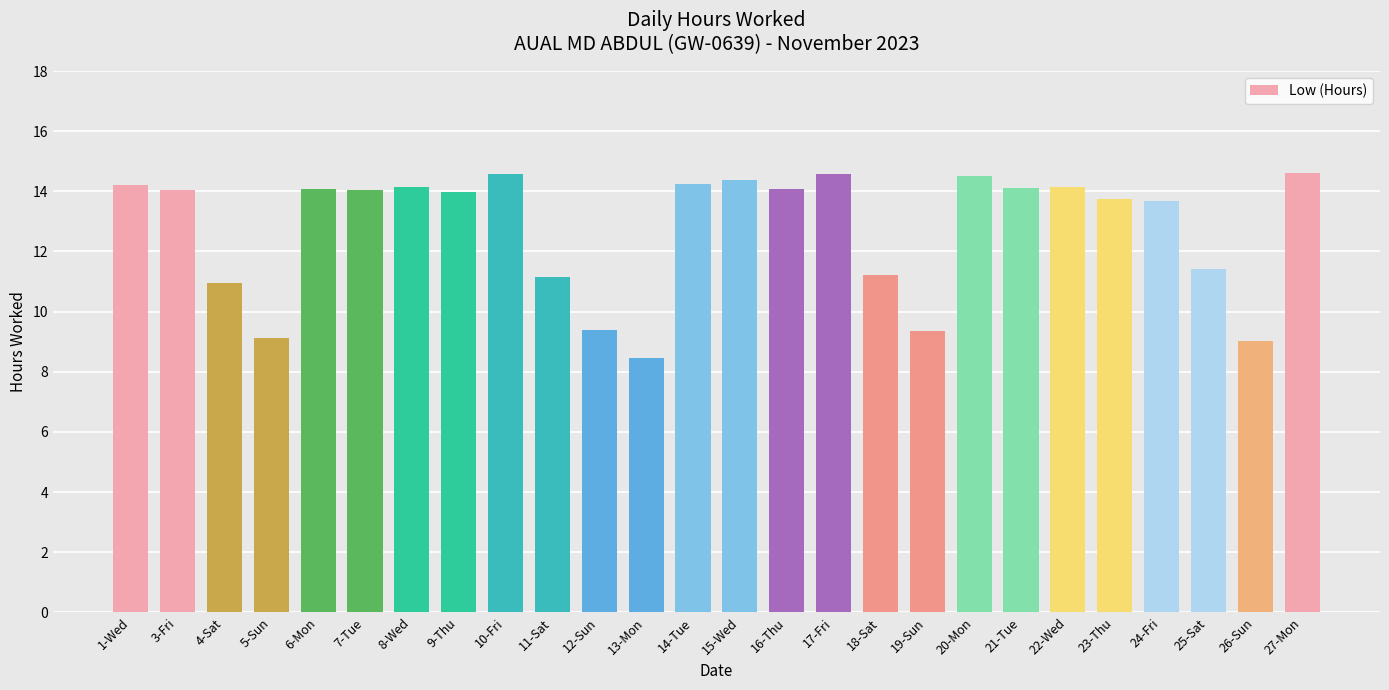

The chart shows a value of 7.1 at 15-Wed. True or false?

False